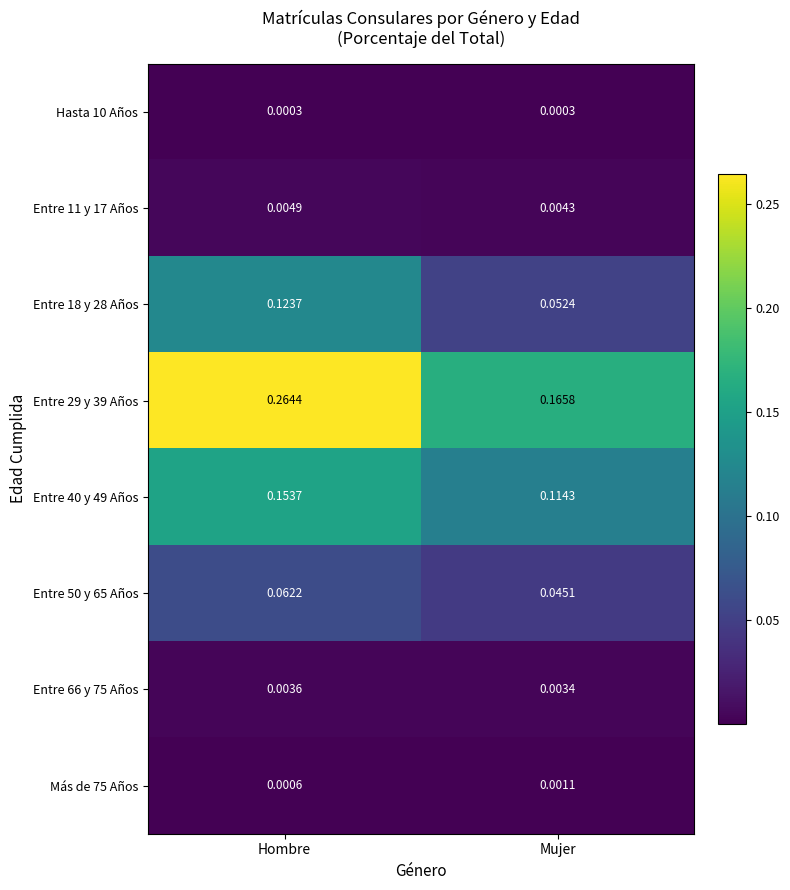

Rank the series at Hombre from lowest to highest value.

Hasta 10 Años, Más de 75 Años, Entre 66 y 75 Años, Entre 11 y 17 Años, Entre 50 y 65 Años, Entre 18 y 28 Años, Entre 40 y 49 Años, Entre 29 y 39 Años